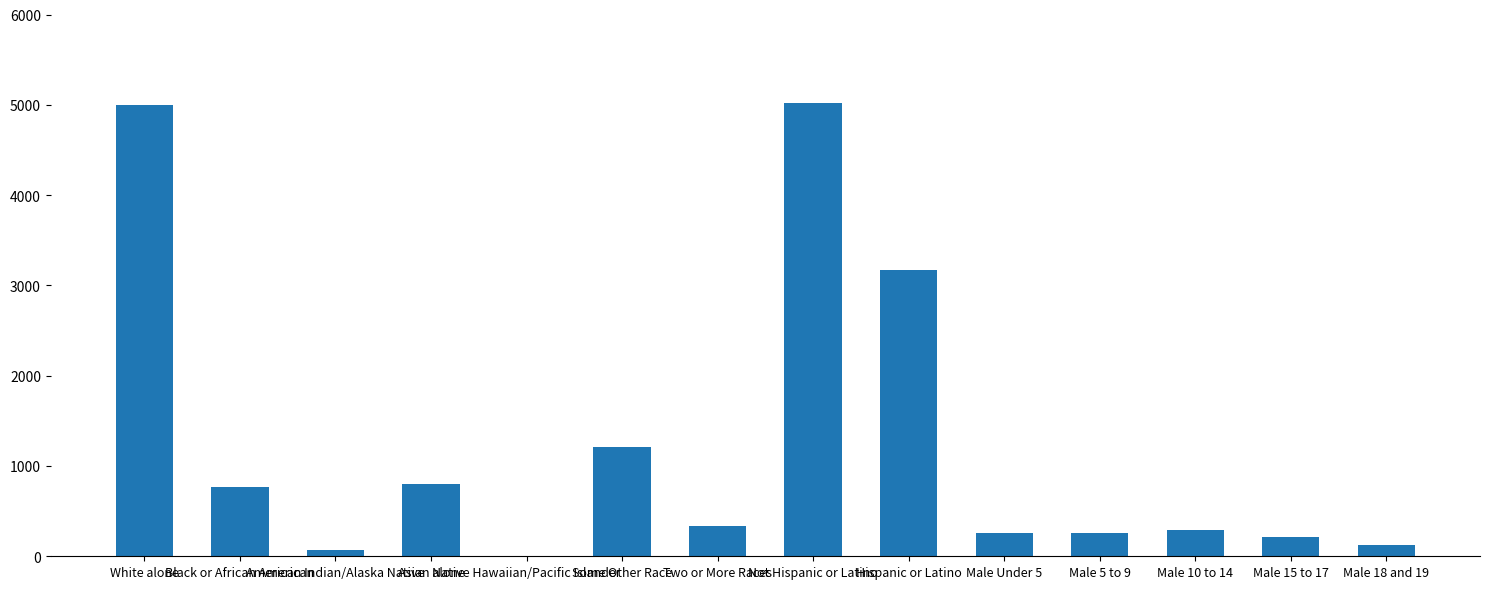

Approximately how many times larger is the value at American Indian/Alaska Native compared to Native Hawaiian/Pacific Islander?

9.1